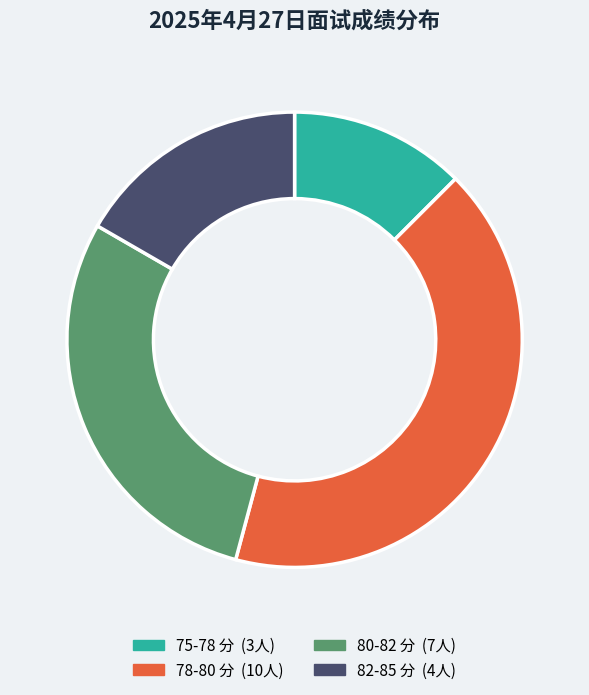

Does any single category account for the majority?

No